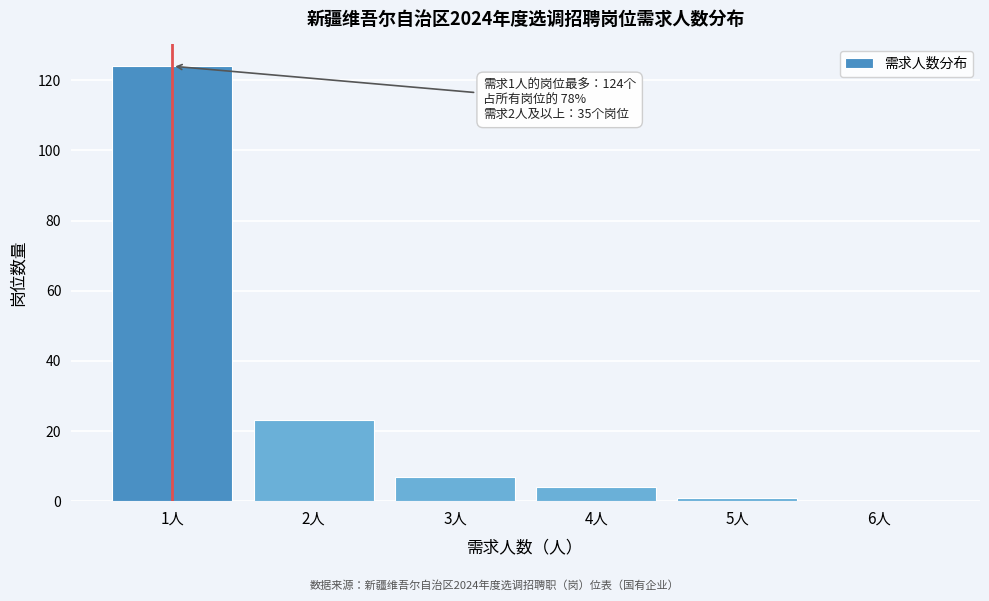

Reading left to right, extract all data points from this chart.

1人=124	2人=23	3人=7	4人=4	5人=1	6人=0